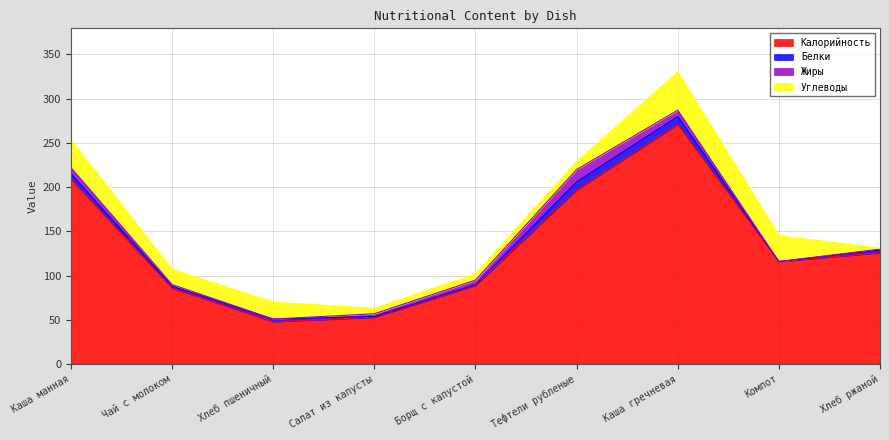

What is the difference between the highest and lowest values at Салат из капусты?

52